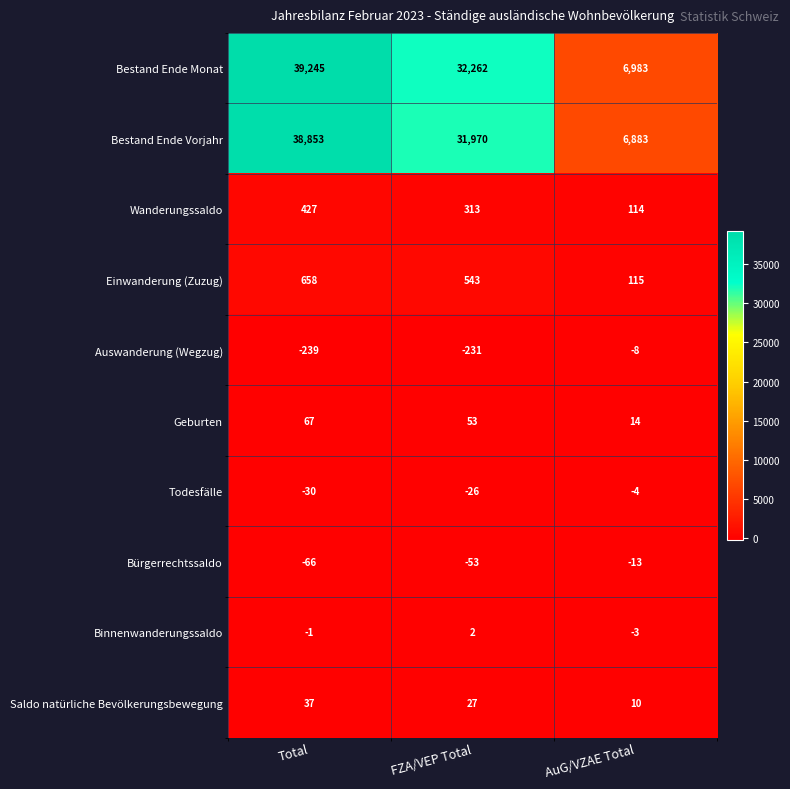

What is the lowest value of the Bestand Ende Vorjahr series?

6883